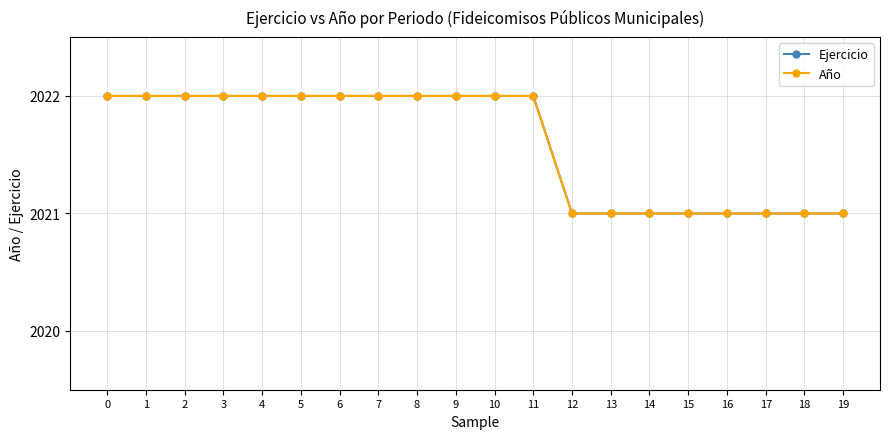

Does the chart have visible grid lines?

Yes